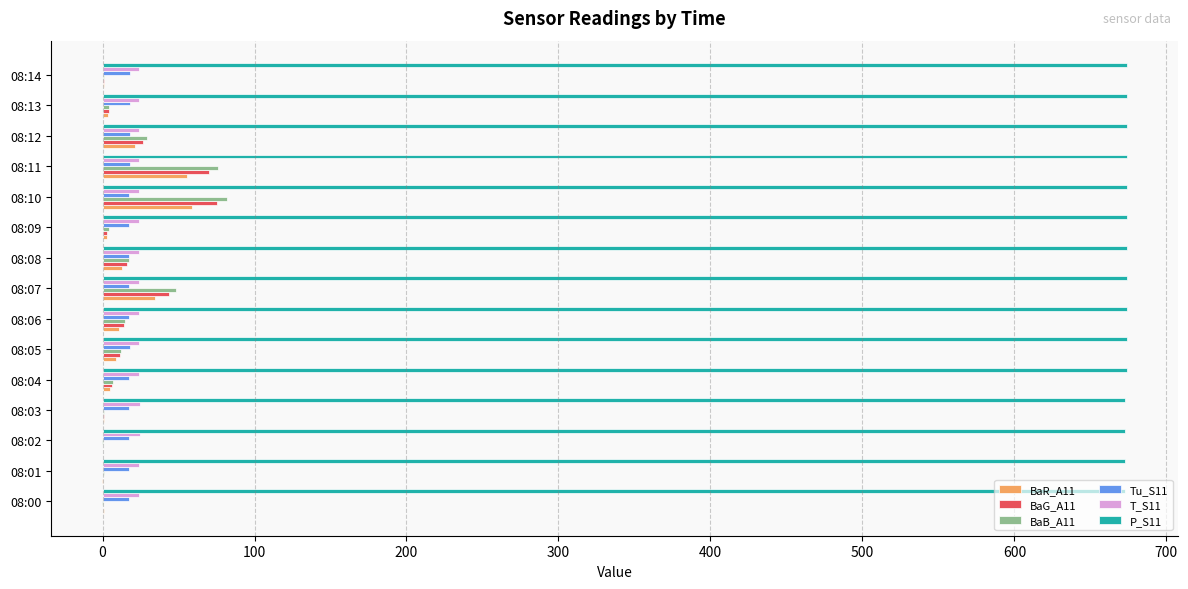

What is the maximum value for BaG_A11?

75.5